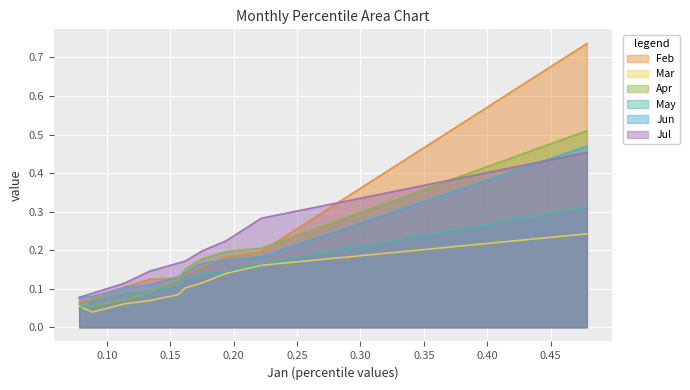

Reading left to right, transcribe all the data shown in this chart.

Feb: 0.1	0.1	0.1	0.1	0.1	0.1	0.2	0.2	0.2	0.7
Mar: 0.1	0.0	0.1	0.1	0.1	0.1	0.1	0.1	0.2	0.2
Apr: 0.1	0.1	0.1	0.1	0.1	0.2	0.2	0.2	0.2	0.5
May: 0.0	0.1	0.1	0.1	0.1	0.1	0.1	0.1	0.2	0.3
Jun: 0.1	0.1	0.1	0.1	0.1	0.1	0.2	0.2	0.2	0.5
Jul: 0.1	0.1	0.1	0.1	0.2	0.2	0.2	0.2	0.3	0.5